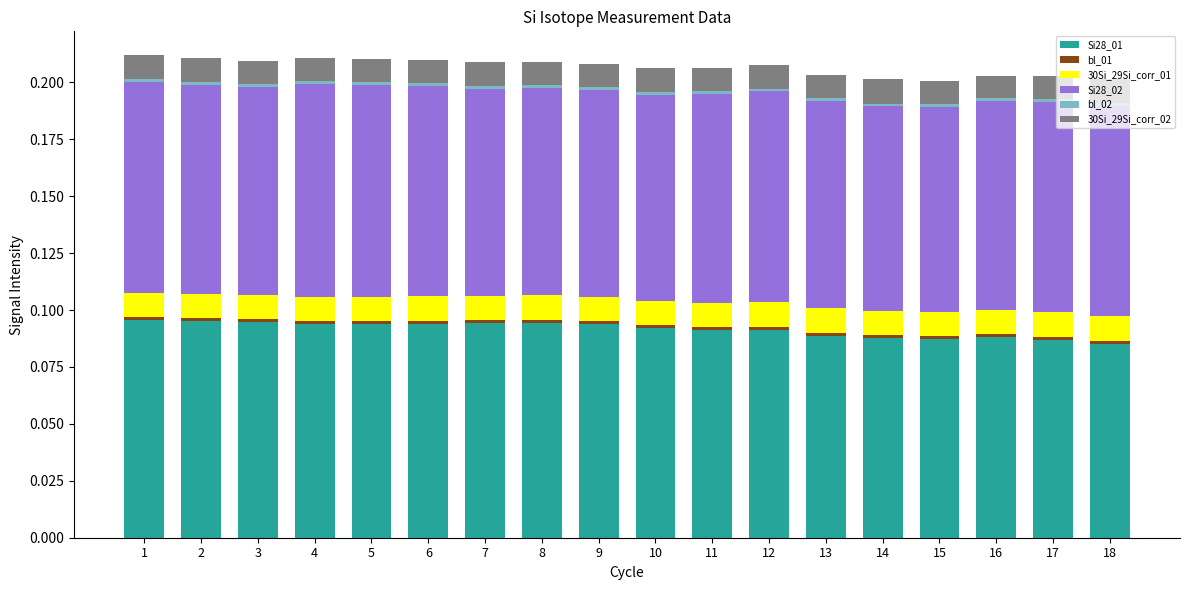

What is the average value of the Si28_02 series?

0.1